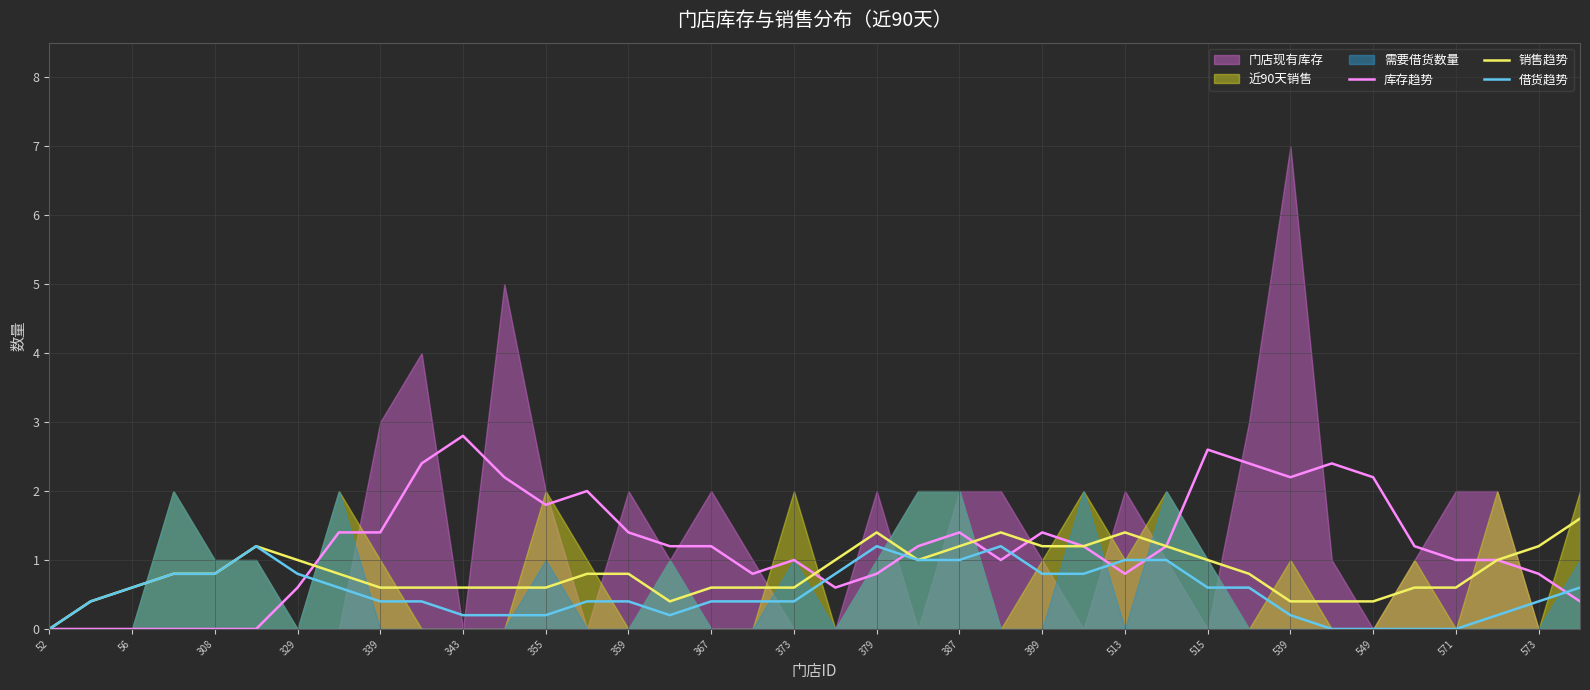

The 库存趋势 series shows 0.9 at 329. True or false?

False